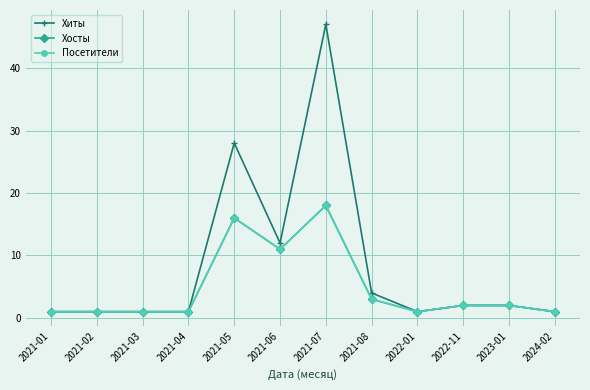

What is the maximum value shown in the chart?

47